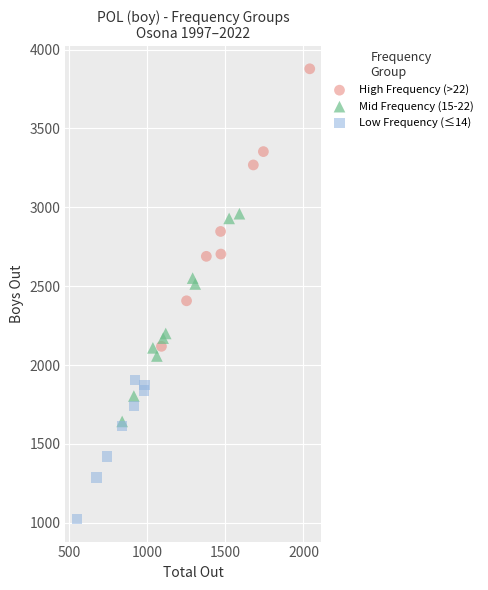

Which series reaches the maximum Y coordinate?

High Frequency (>22)